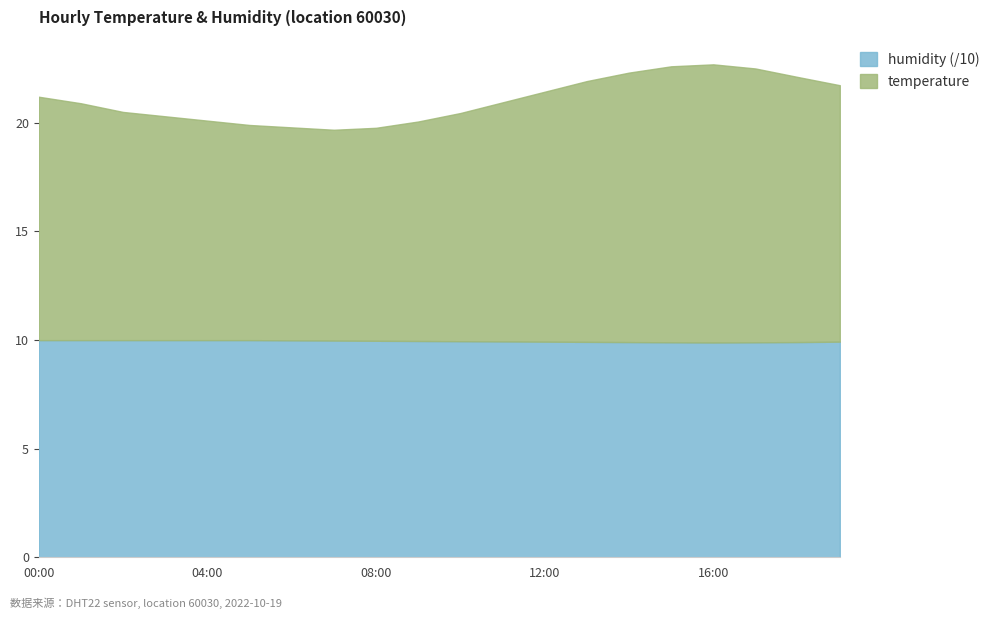

What are all the series names shown in the legend?

humidity (/10), temperature